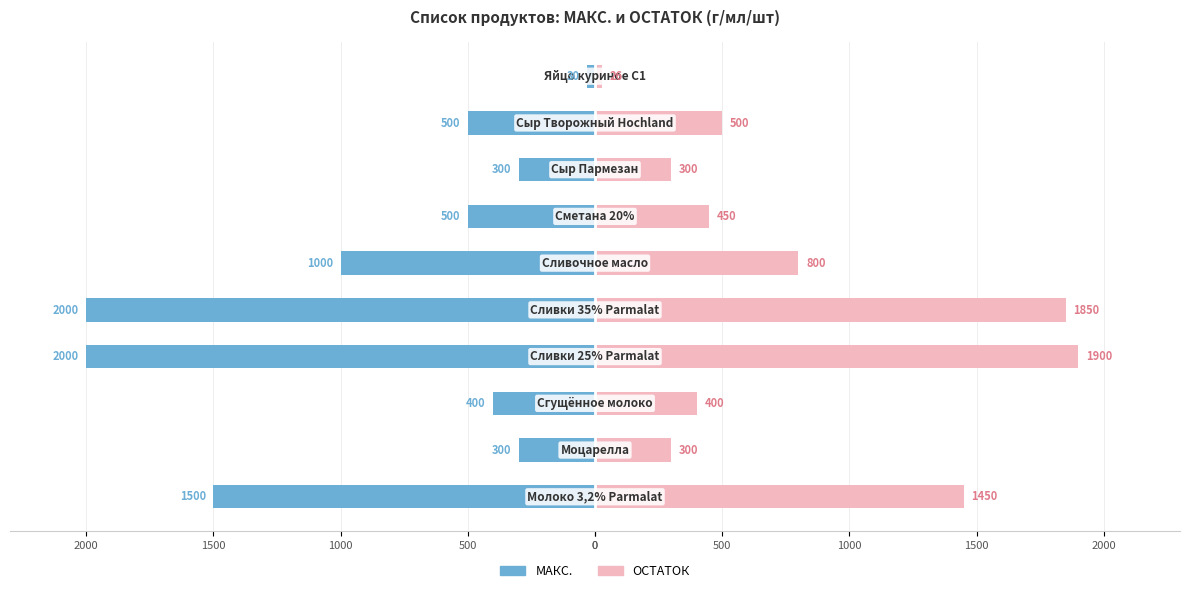

What is the label of the 6th bar from the right?

2000